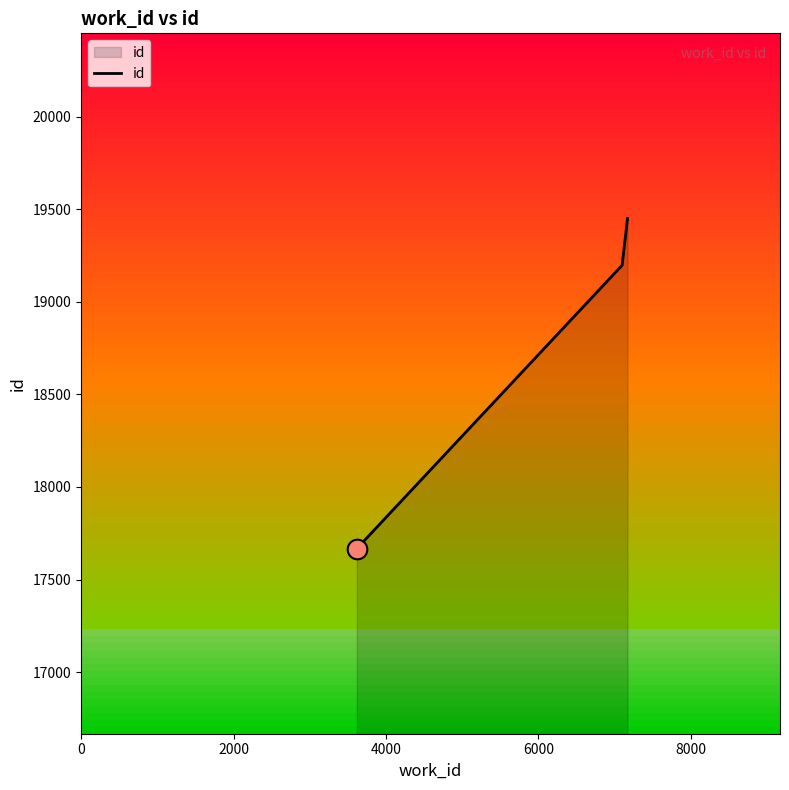

What is the greatest value displayed?

19451